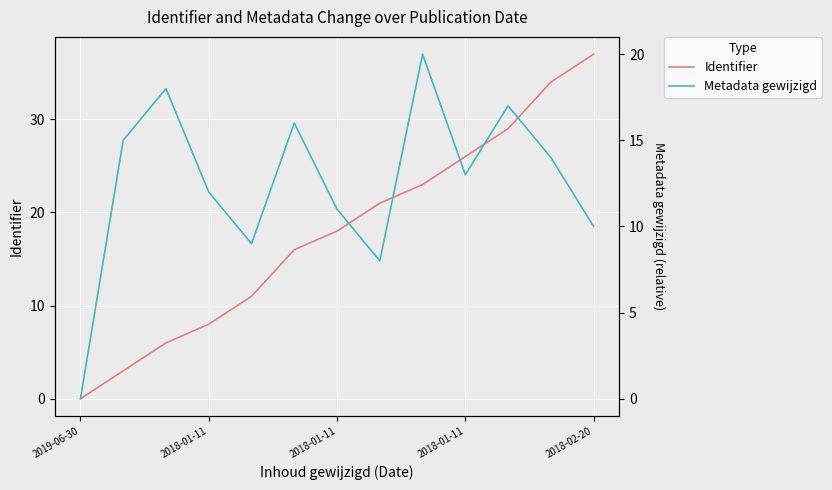

At which label does Metadata gewijzigd first exceed 13?

2018-01-11